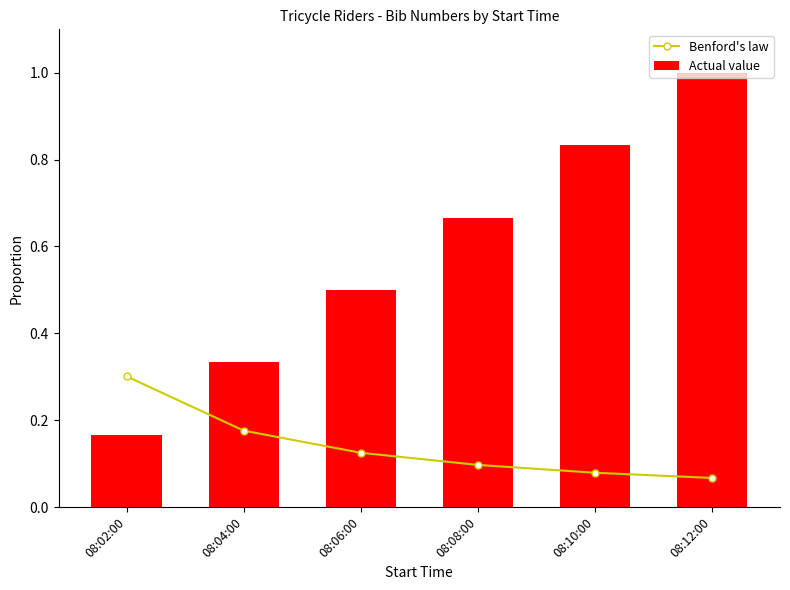

Which category has the lowest value in the Actual value series?

08:02:00